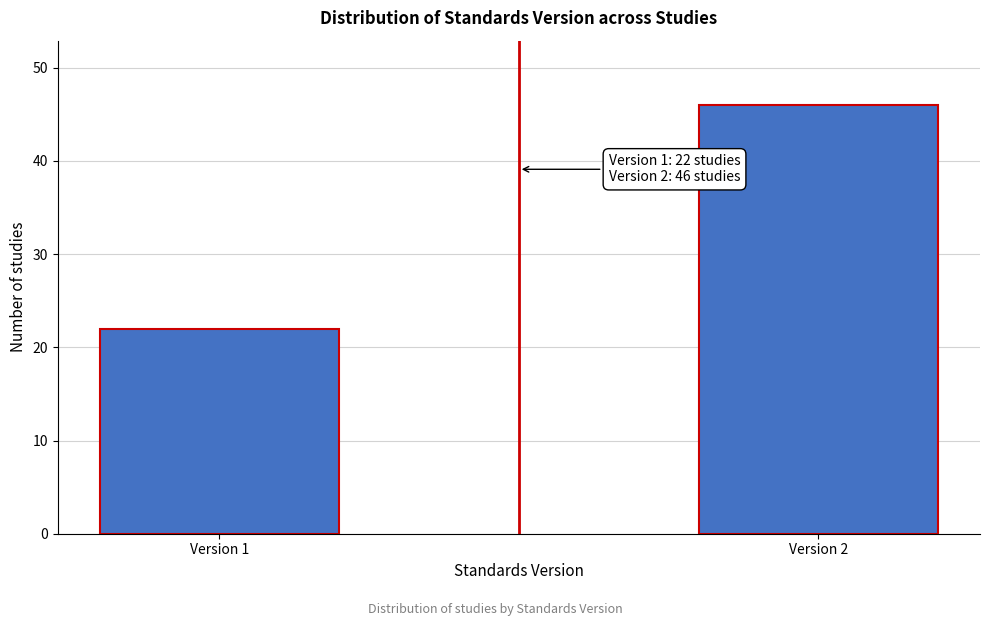

Reading right to left, extract all data points from this chart.

Version 2=46	Version 1=22